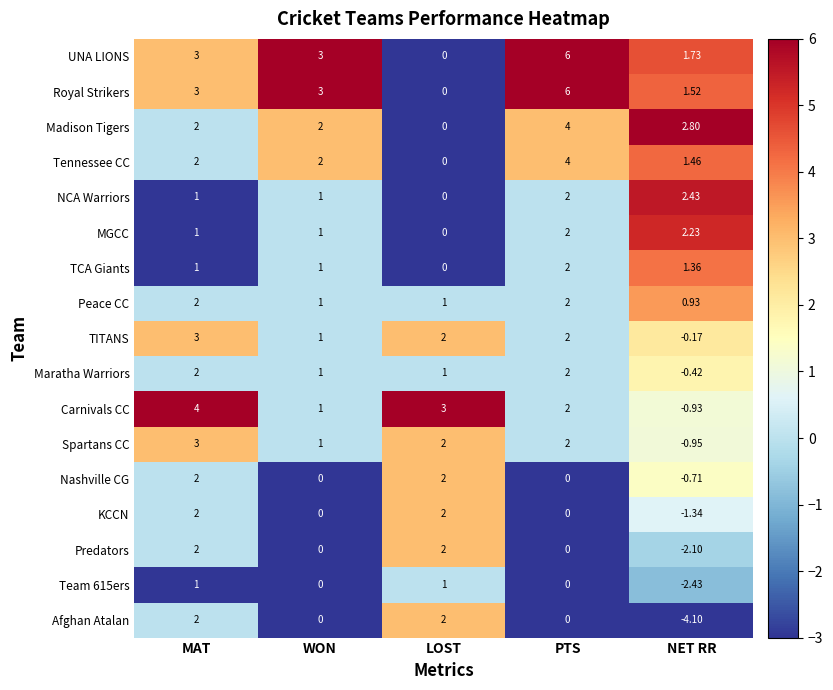

Between PTS and NET RR, which series saw the biggest shift?

Royal Strikers